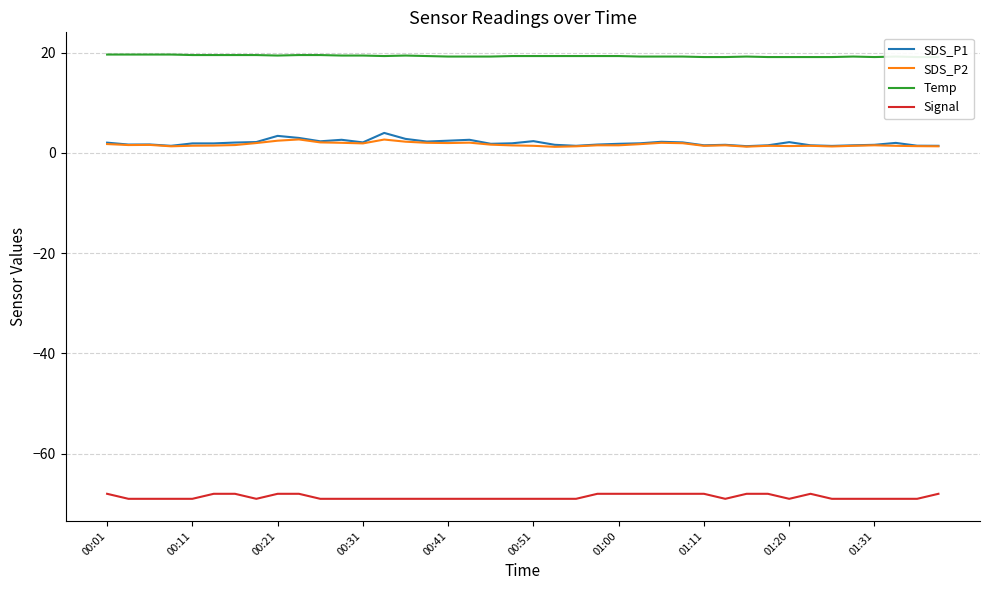

True or false: SDS_P2 and SDS_P1 intersect in this chart.

False